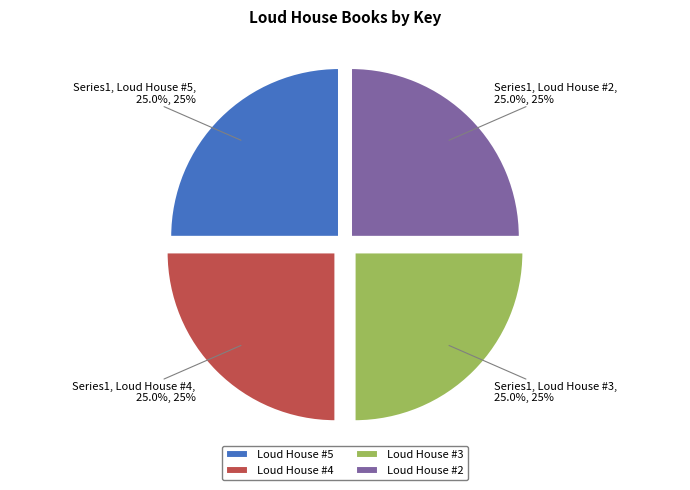

True or false: Loud House #2 accounts for 25% of the total.

True